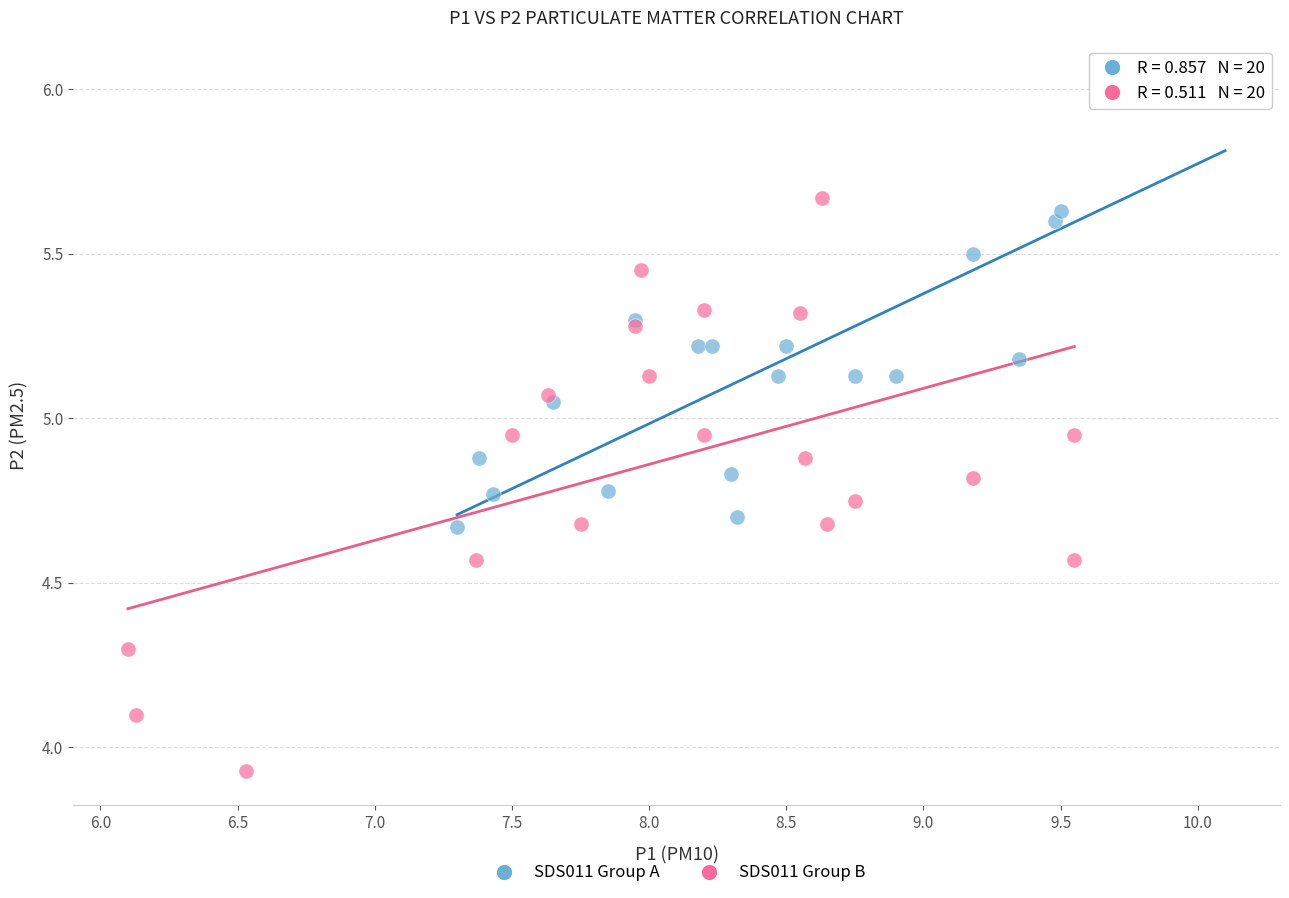

Which series has the widest spread of Y values?

SDS011 Group B